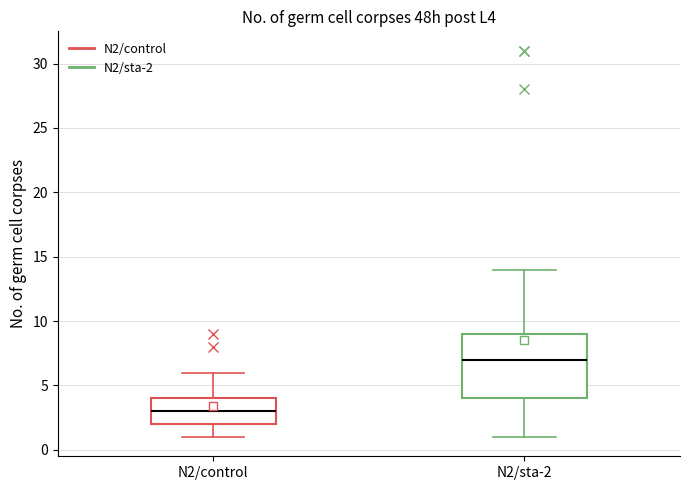

Comparing the boxes themselves (not the whiskers), which one is the tallest?

N2/sta-2